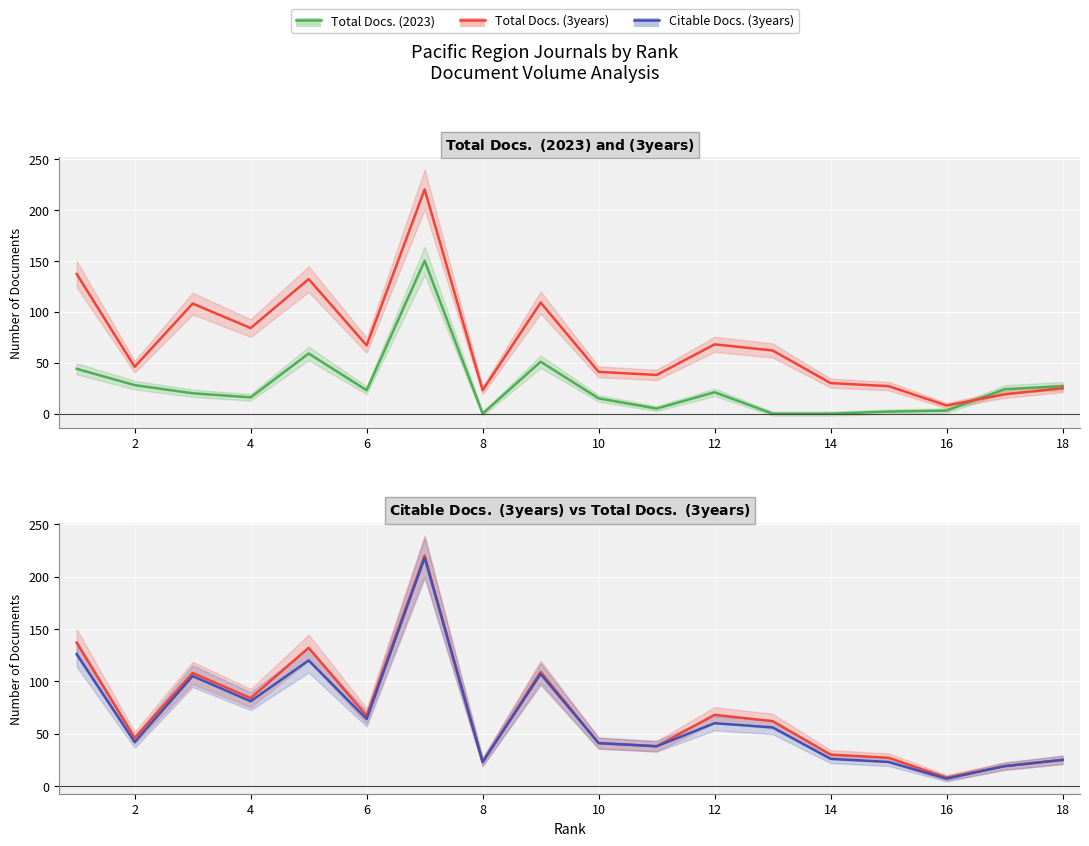

What is the minimum value for Total Docs. (3years)?

8